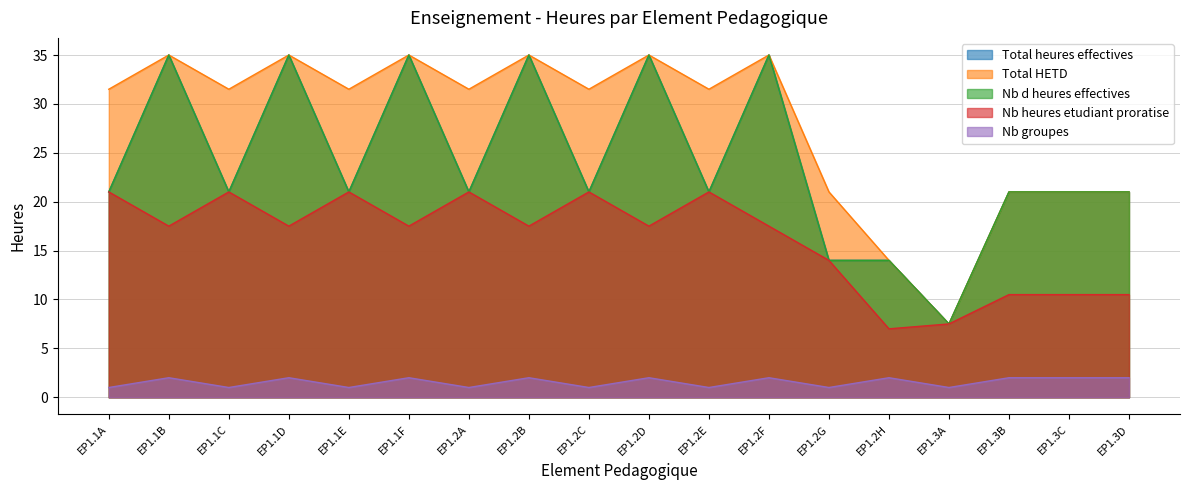

At which label does Total heures effectives reach its peak?

EP1.1B